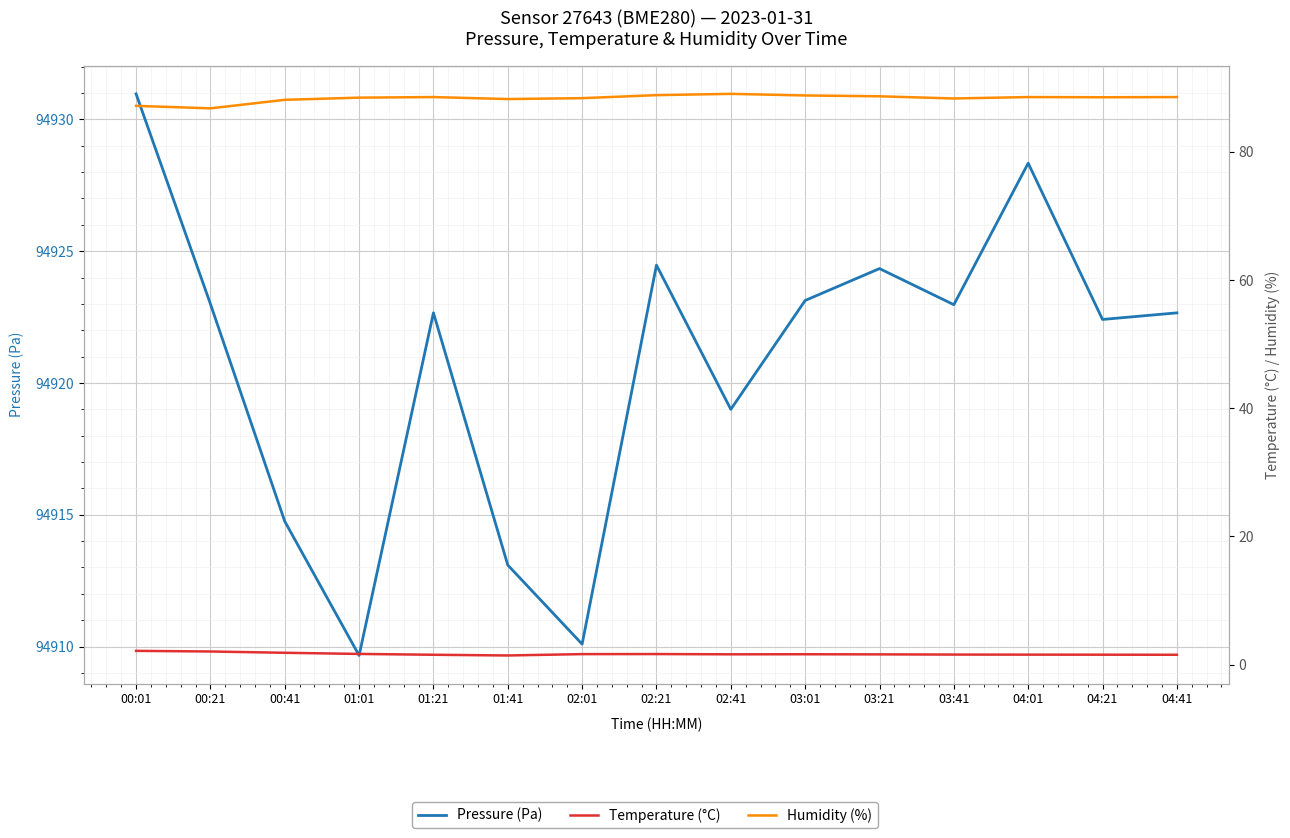

Reading right to left, what are all the values shown in this chart?

pressure: 94922.7	94922.4	94928.3	94923.0	94924.3	94923.1	94919.0	94924.5	94910.1	94913.1	94922.7	94909.7	94914.8	94923.0	94931.0
temperature: 1.5	1.6	1.6	1.6	1.6	1.6	1.6	1.6	1.6	1.4	1.5	1.7	1.9	2.0	2.1
humidity: 88.5	88.5	88.5	88.3	88.7	88.8	89.0	88.8	88.4	88.2	88.5	88.5	88.1	86.8	87.2